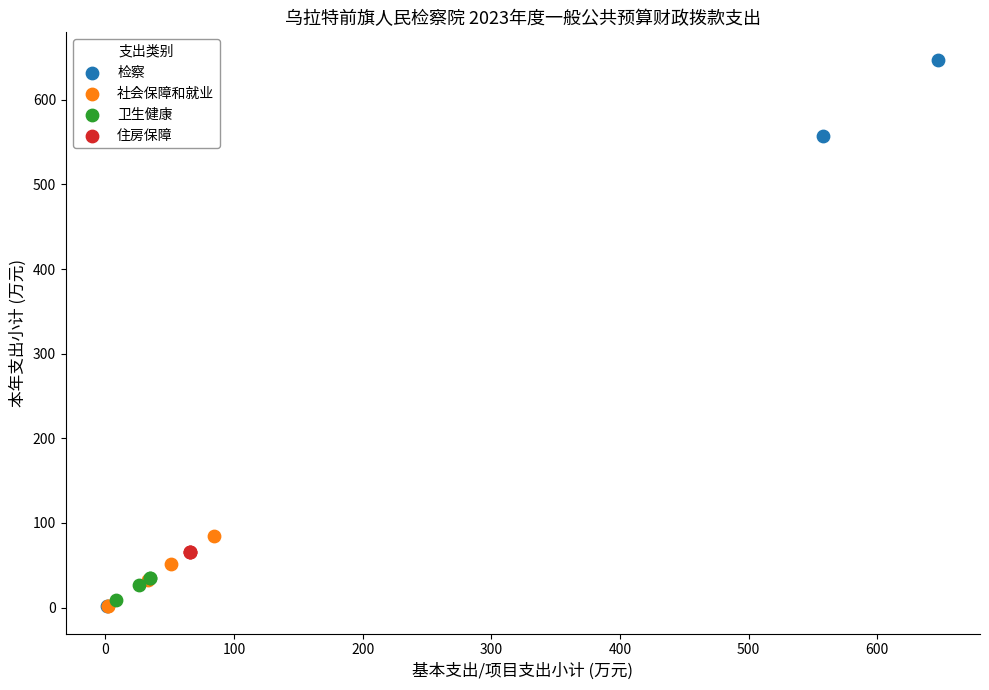

Which series reaches the maximum Y coordinate?

检察